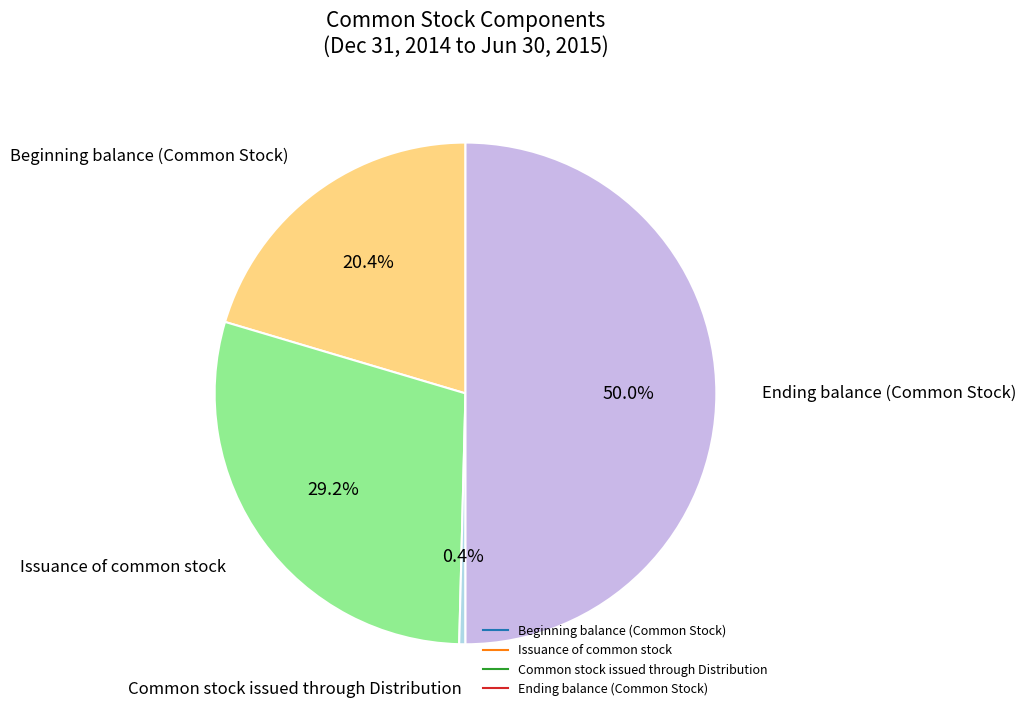

How many slices are in this pie chart?

4